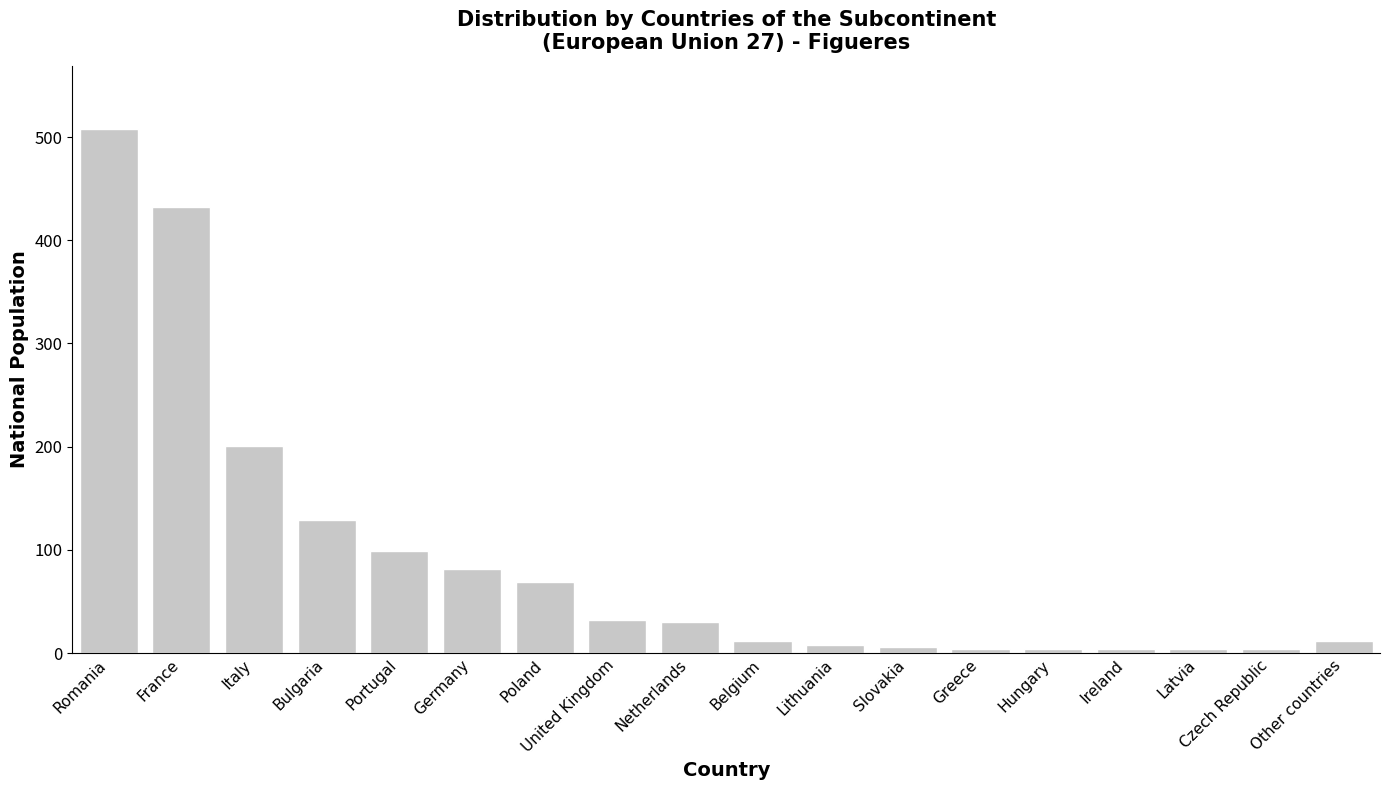

What is the difference between the second highest and minimum values?

428